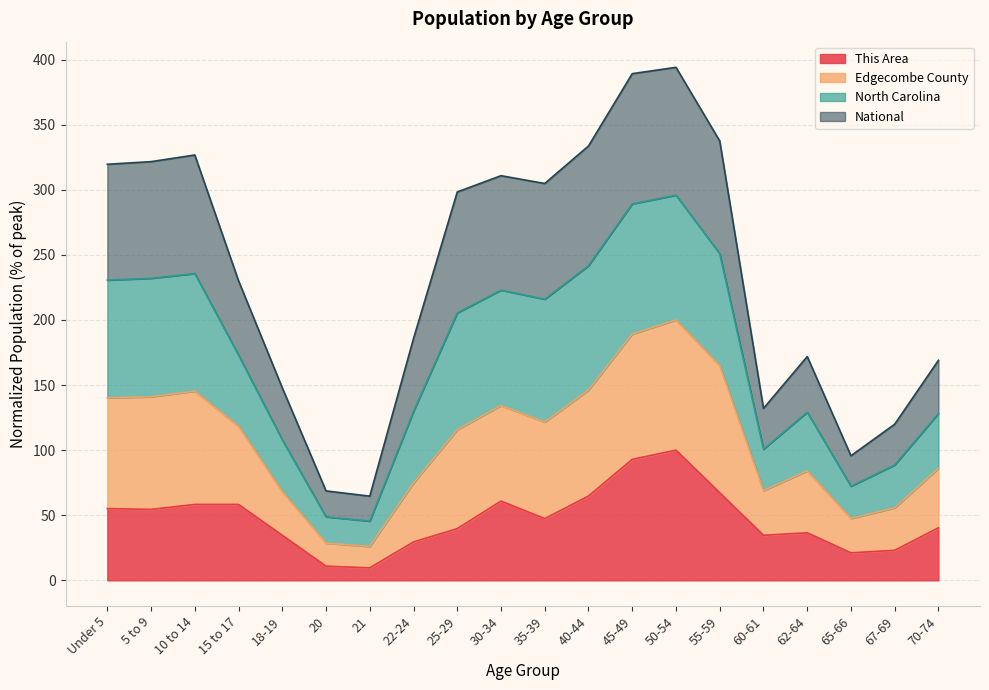

What is the maximum value for This Area?

100.0